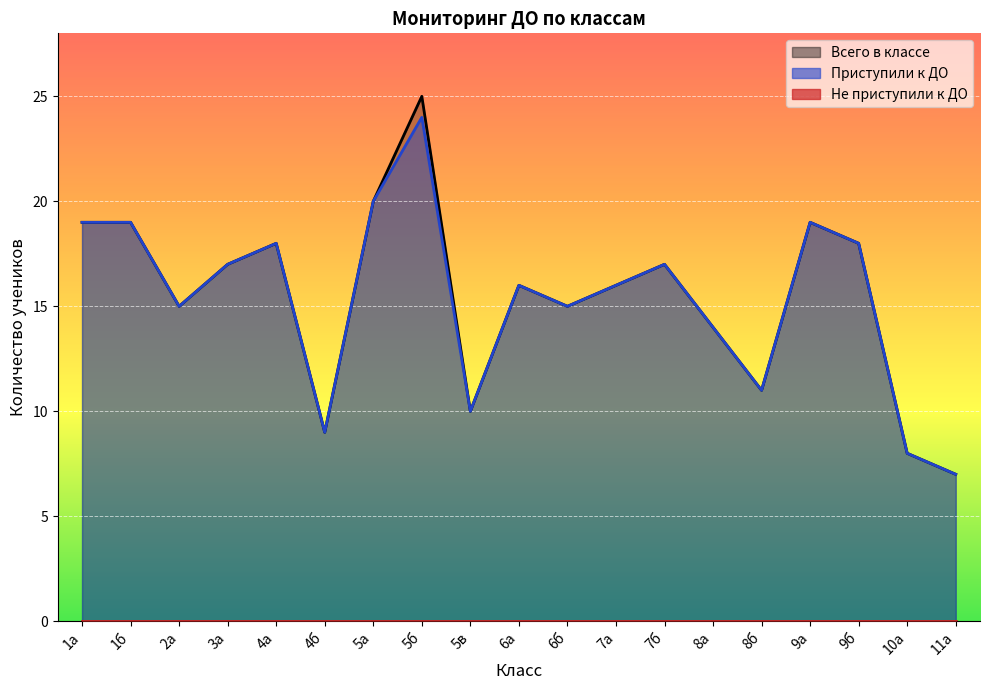

What is the maximum value for Всего в классе?

25